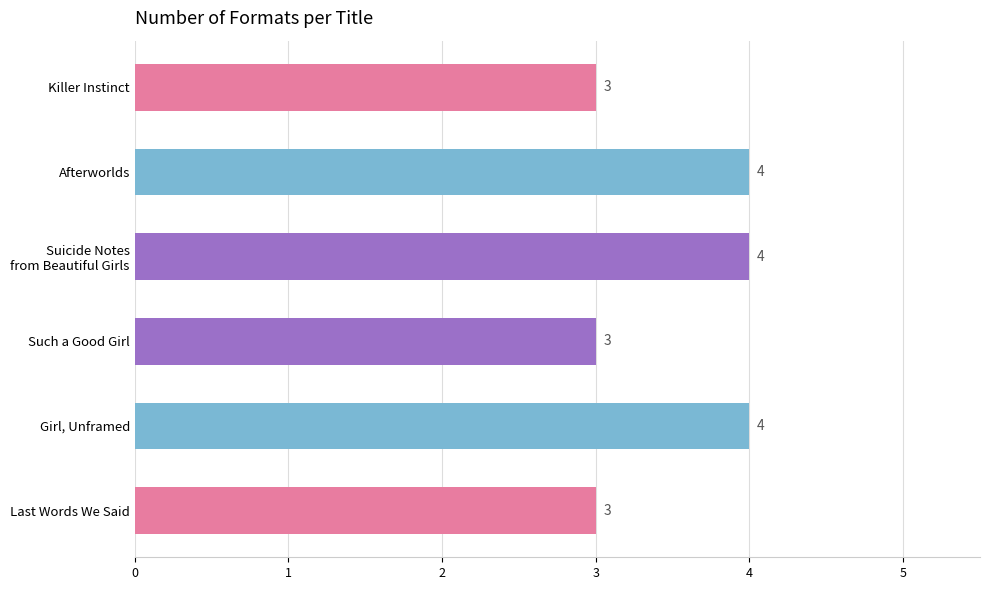

Count the number of data series in this chart.

1